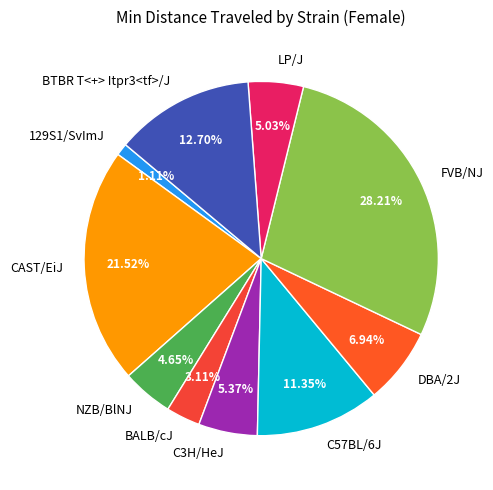

How many slices are in this pie chart?

10